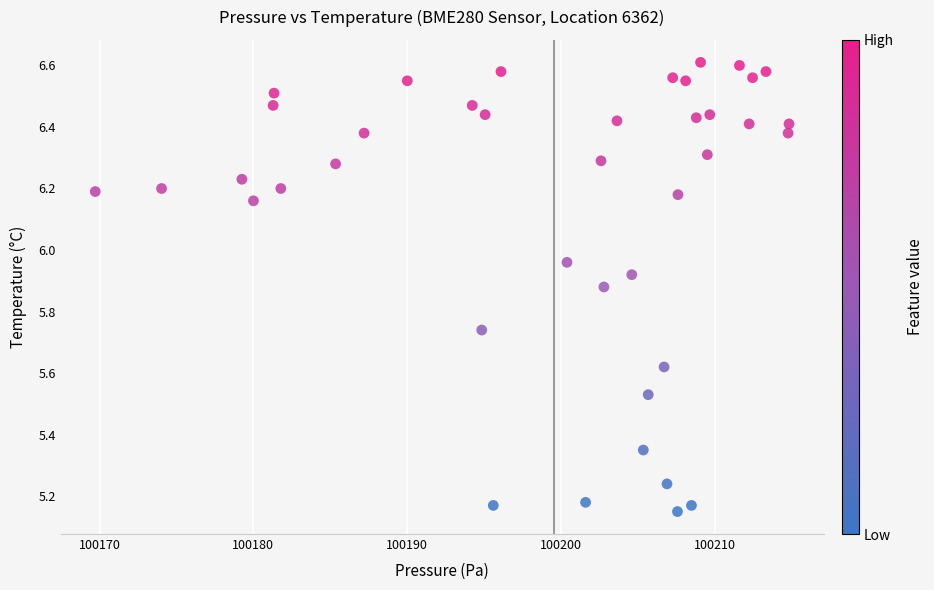

What is the range of X values (max minus min)?

45.1